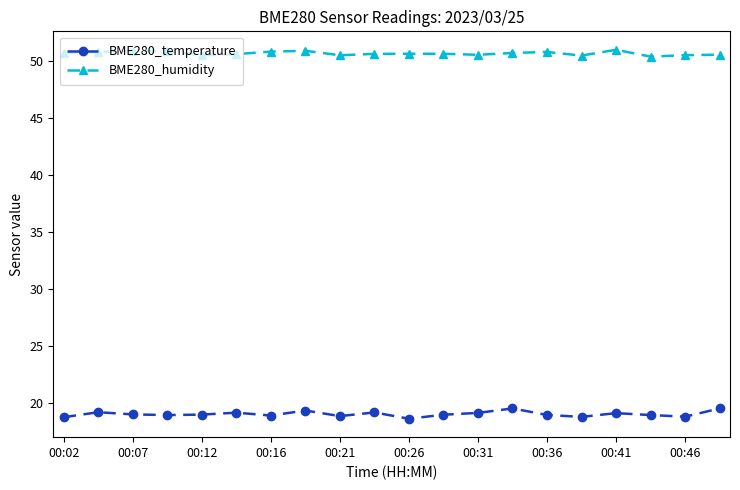

At how many categories does at least one series exceed 39?

20